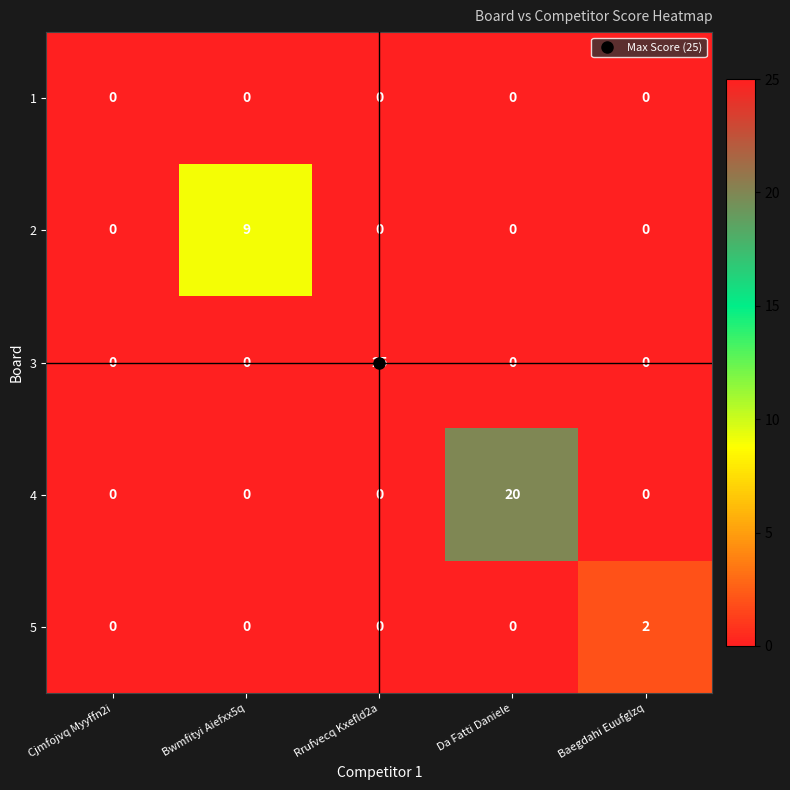

Which series has the widest spread of values?

3